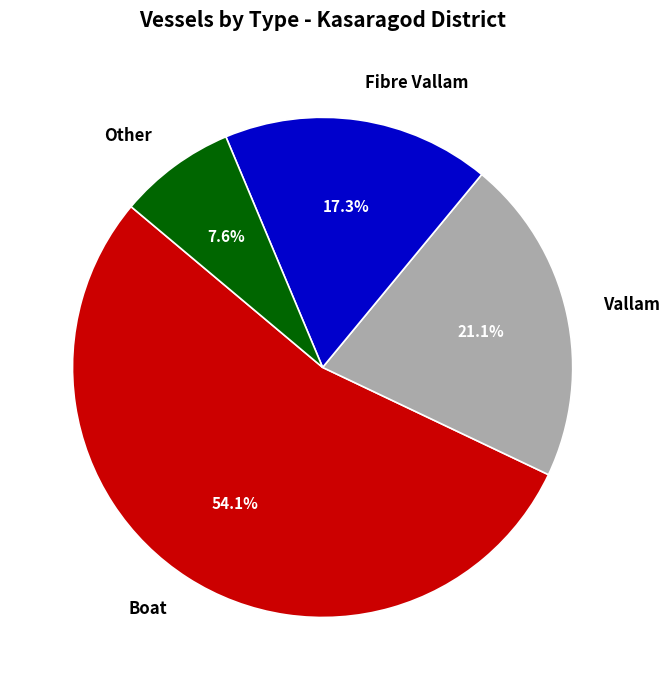

Is it true that Boat is 54% of the pie?

True